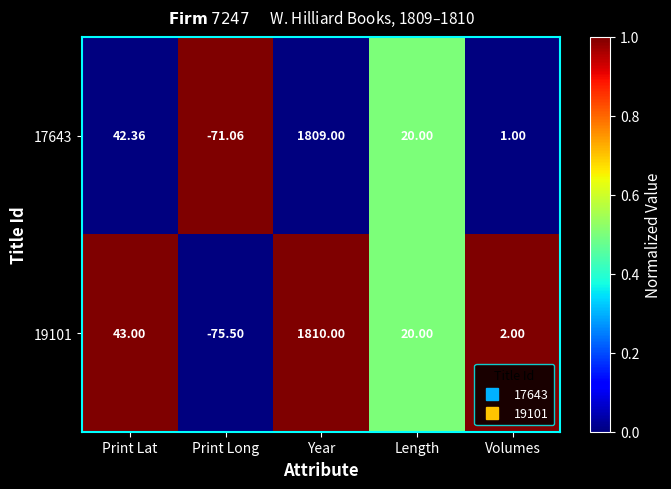

At which category does the chart reach its peak across all series?

Year